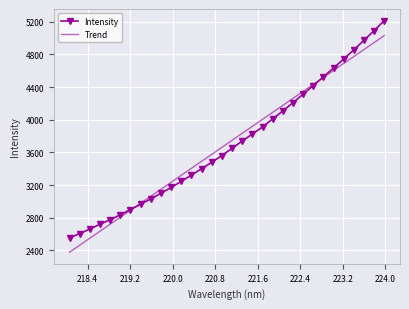

What is the minimum value shown in the chart?

2377.1